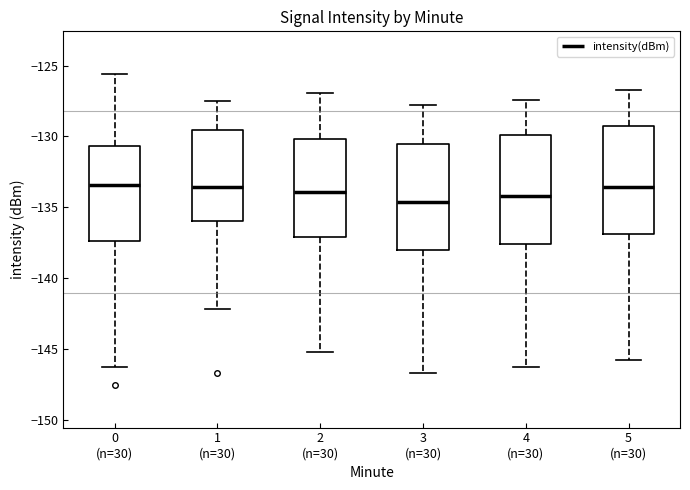

Reading left to right, read every box against the y-axis: the position of its median line, the range the box covers, and the ends of its whiskers. The values are not printed on the chart, so give them approximately, as read against the axis.

0 (n=30): median -133.5, box -137.5 to -130.5, whiskers -146.5 to -125.5
1 (n=30): median -133.5, box -136.0 to -129.5, whiskers -142.0 to -127.5
2 (n=30): median -134.0, box -137.0 to -130.0, whiskers -145.0 to -127.0
3 (n=30): median -134.5, box -138.0 to -130.5, whiskers -146.5 to -128.0
4 (n=30): median -134.0, box -137.5 to -130.0, whiskers -146.5 to -127.5
5 (n=30): median -133.5, box -137.0 to -129.0, whiskers -146.0 to -126.5